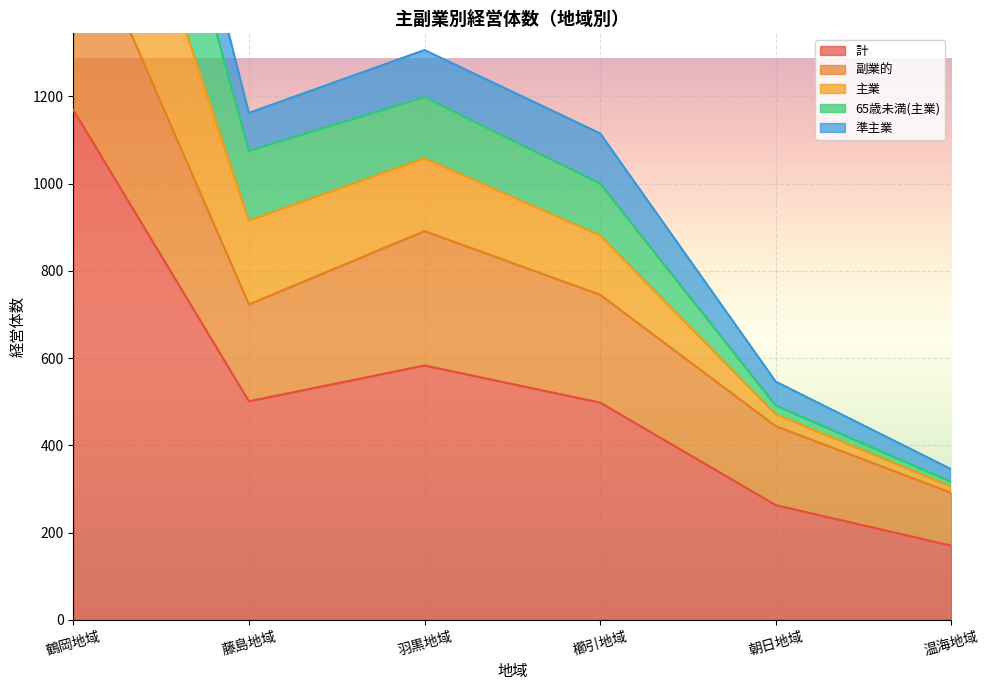

True or false: 65歳未満(主業) has a value of 1733 at 羽黒地域.

False